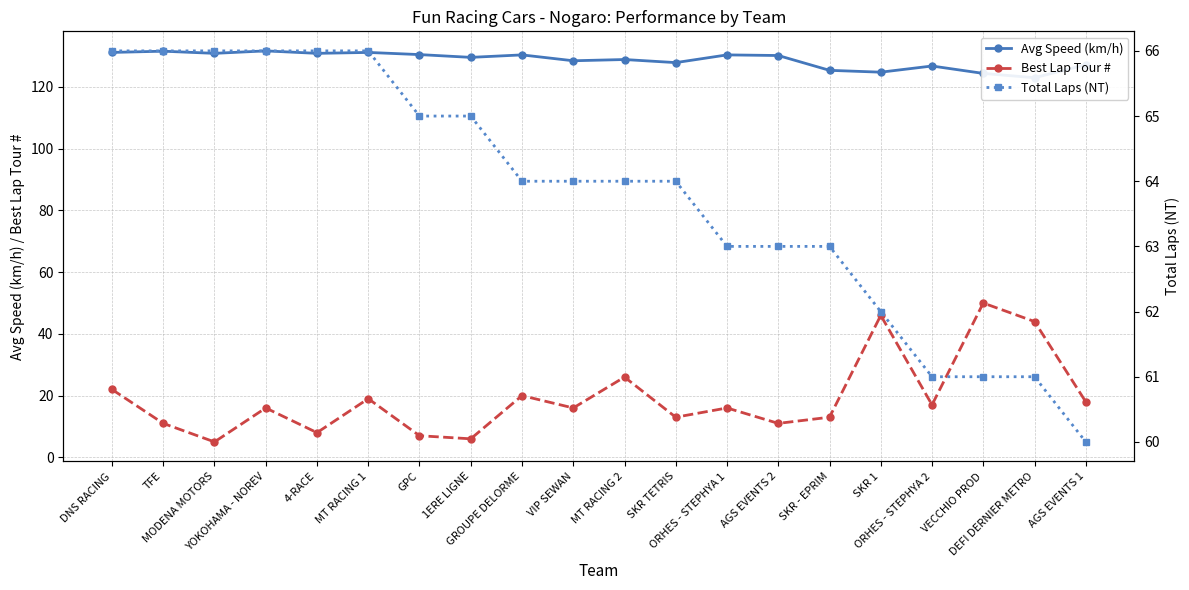

How many data points in Avg Speed (km/h) are above 130?

10